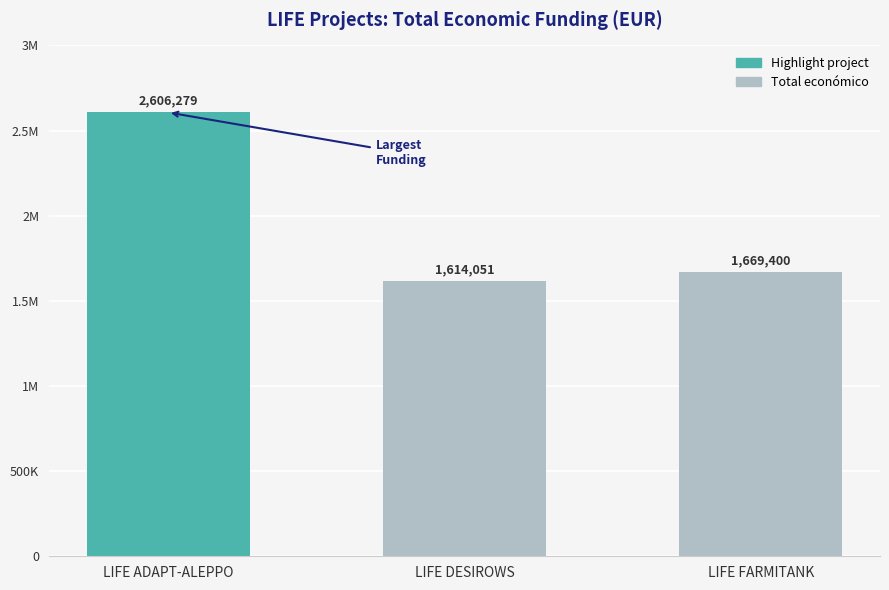

What value does the data have at LIFE FARMITANK, to the nearest 10?

1669400